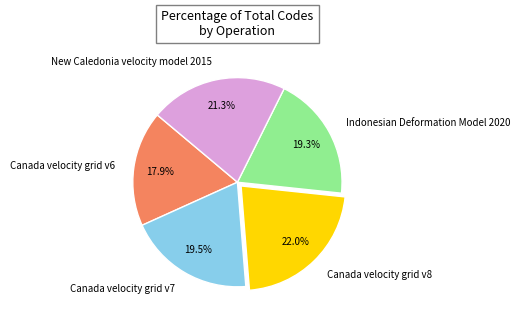

Which category has the smallest portion of the pie?

Canada velocity grid v6